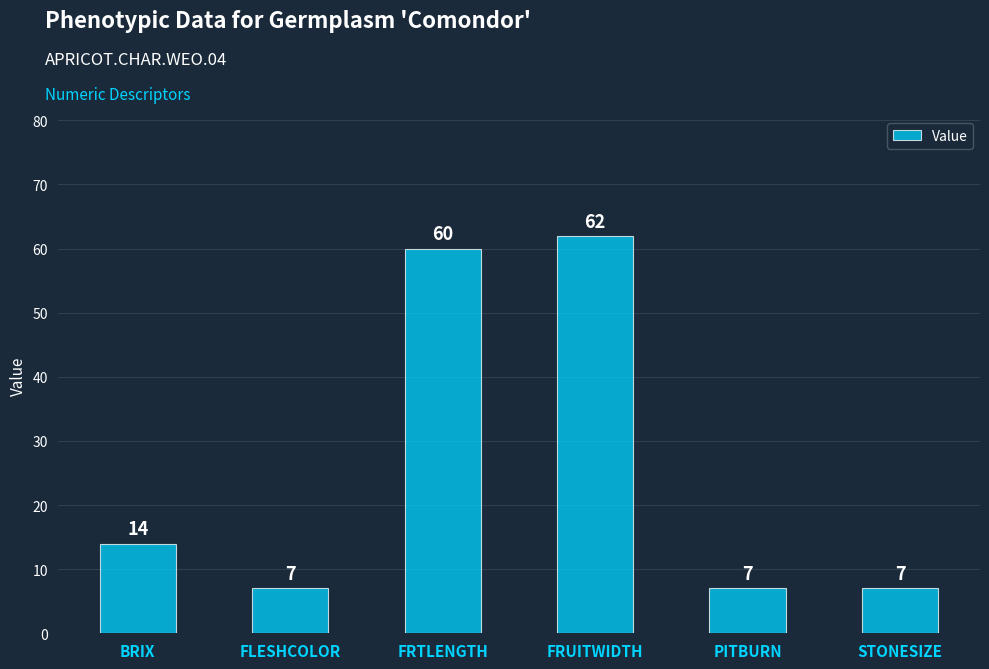

Which has a higher value, BRIX or STONESIZE?

BRIX